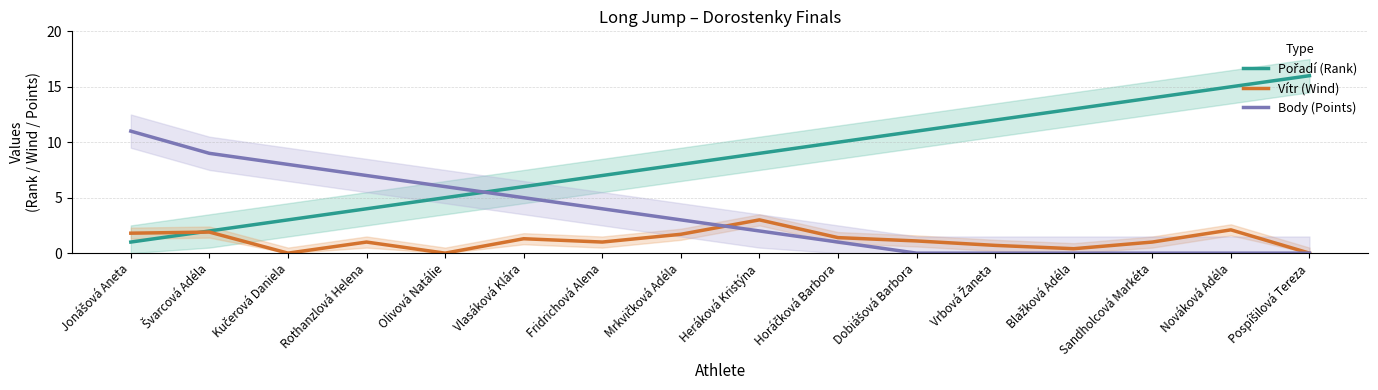

Which series has the largest total across all categories?

Pořadí (Rank)